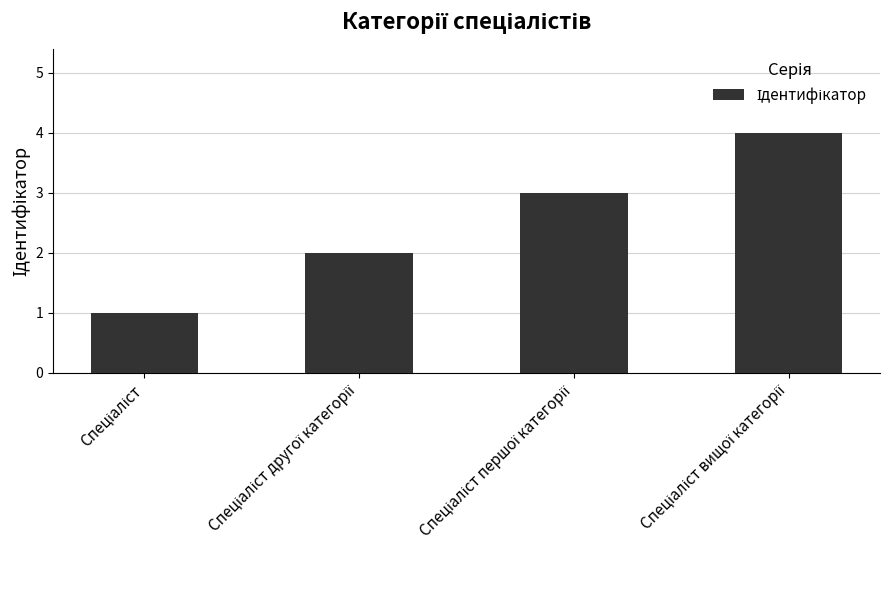

Count the number of data series in this chart.

1